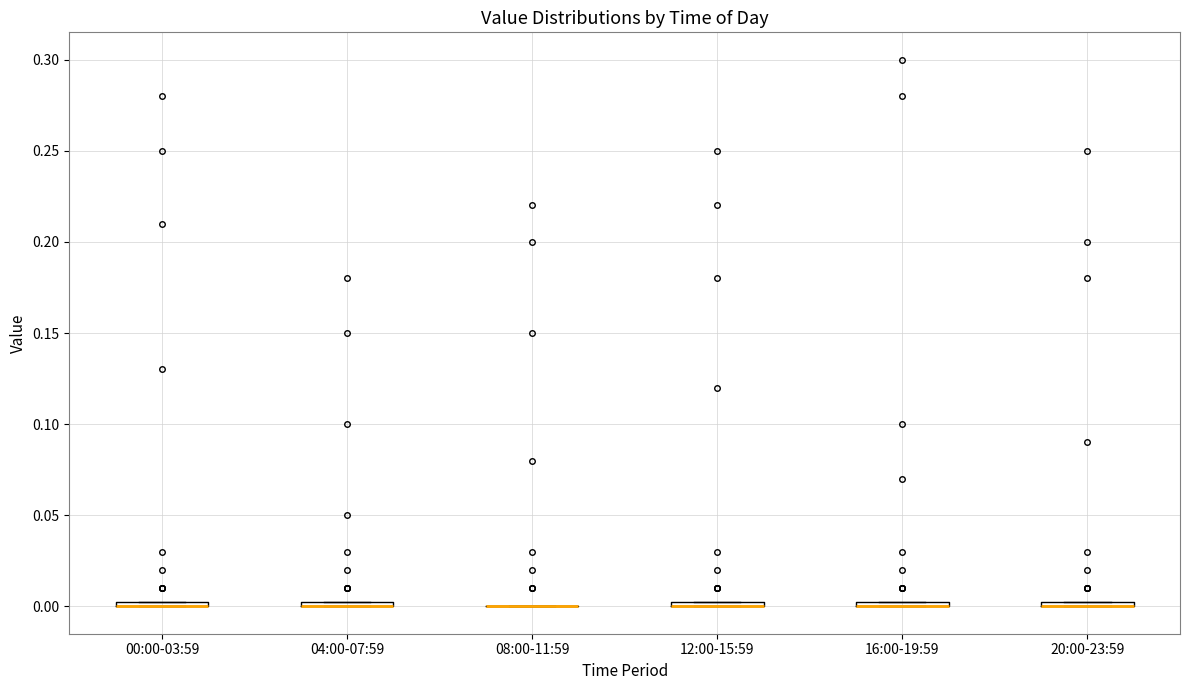

Where is the lower edge of the box for 00:00-03:59 on the y-axis? The values are not printed on the chart, so give them approximately, as read against the axis.

0.000